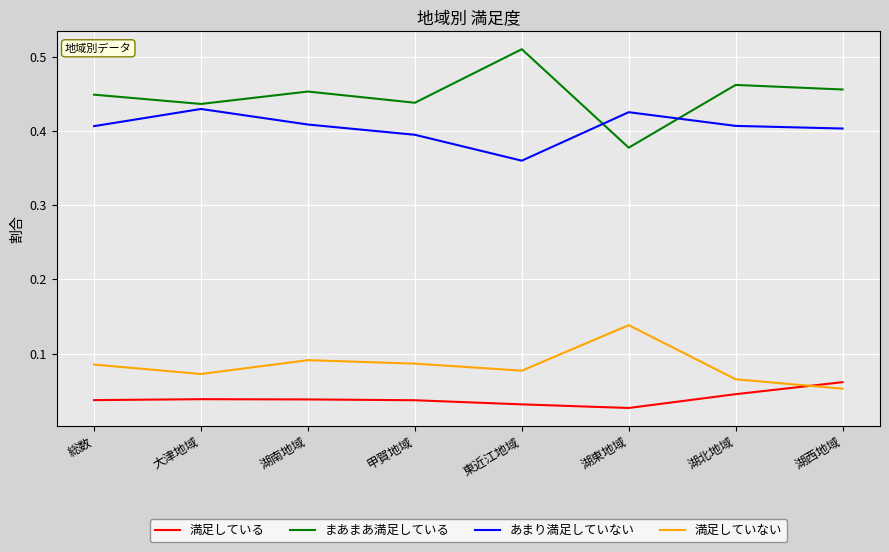

What is the sum of all まあまあ満足している values?

3.6